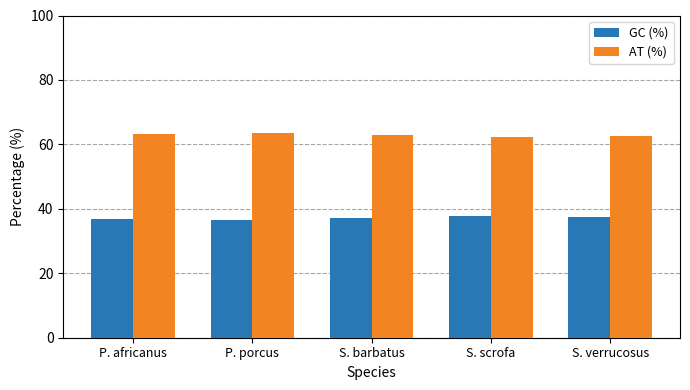

What is the maximum value for AT (%)?

63.4